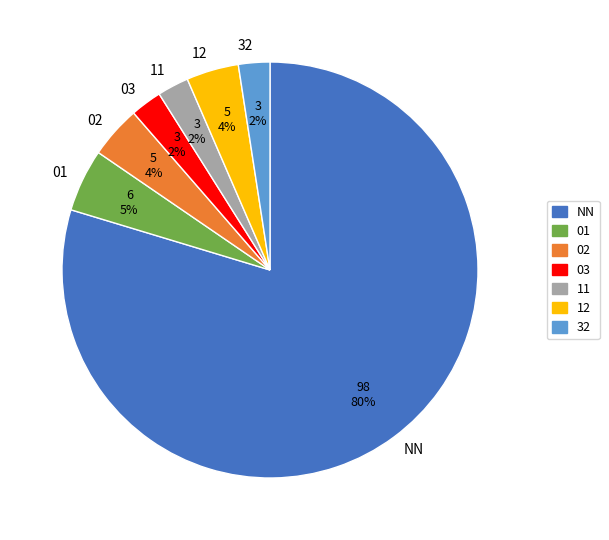

Is it true that 03 is 7% of the pie?

False